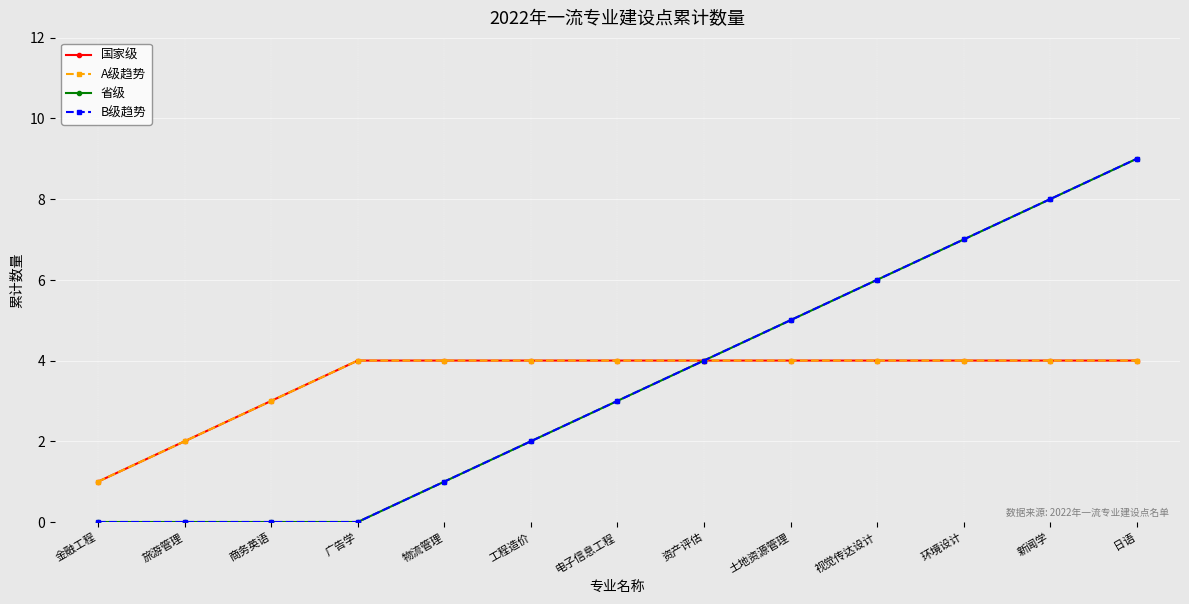

True or false: B级趋势 has more than 2 interior local peaks.

False